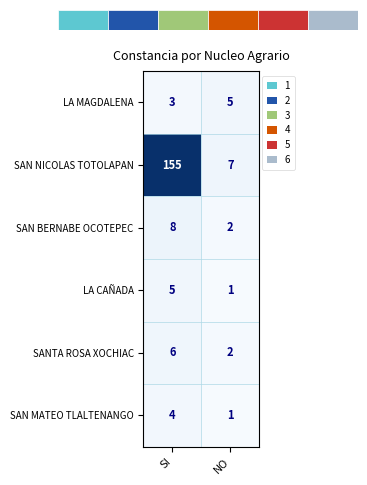

What is the difference between the highest and lowest values at SI?

152